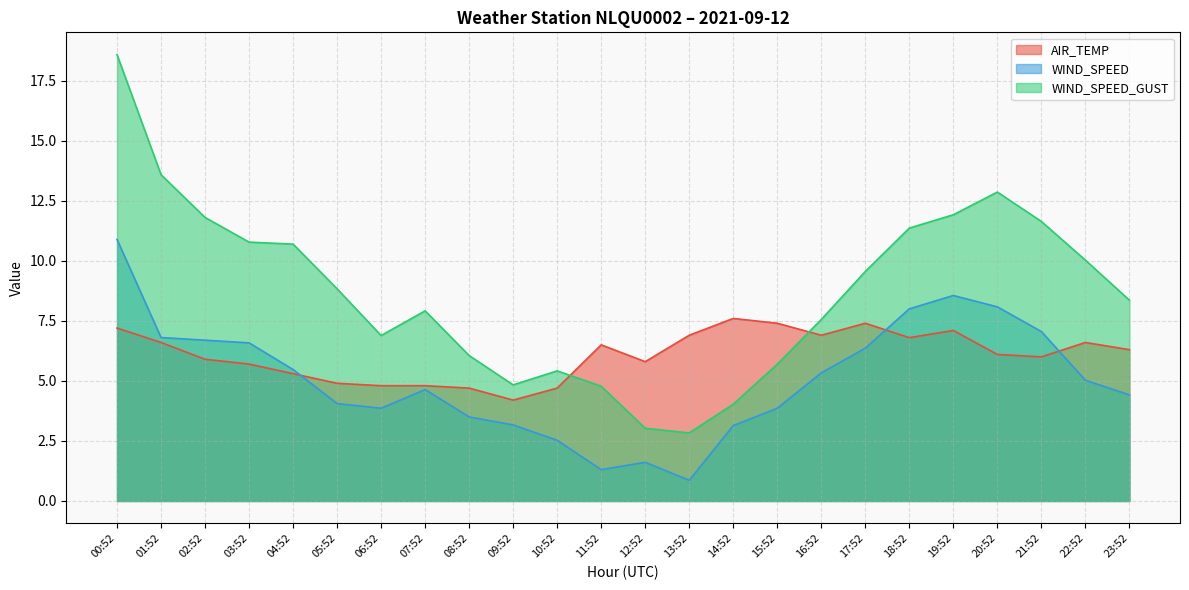

The WIND_SPEED series shows 1.5 at 15:52. True or false?

False